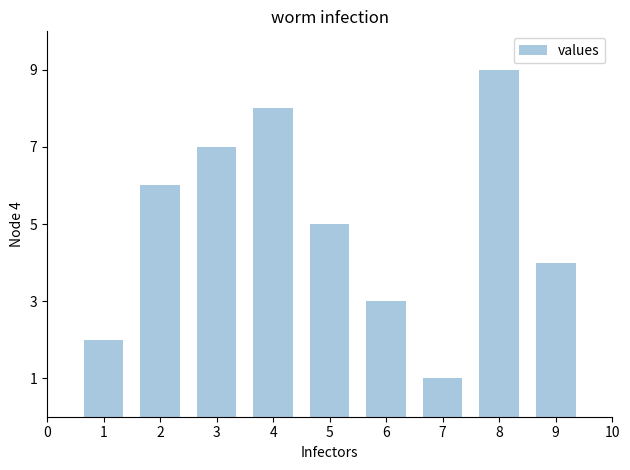

Approximately how many times larger is the value at 8 compared to 6?

3.0